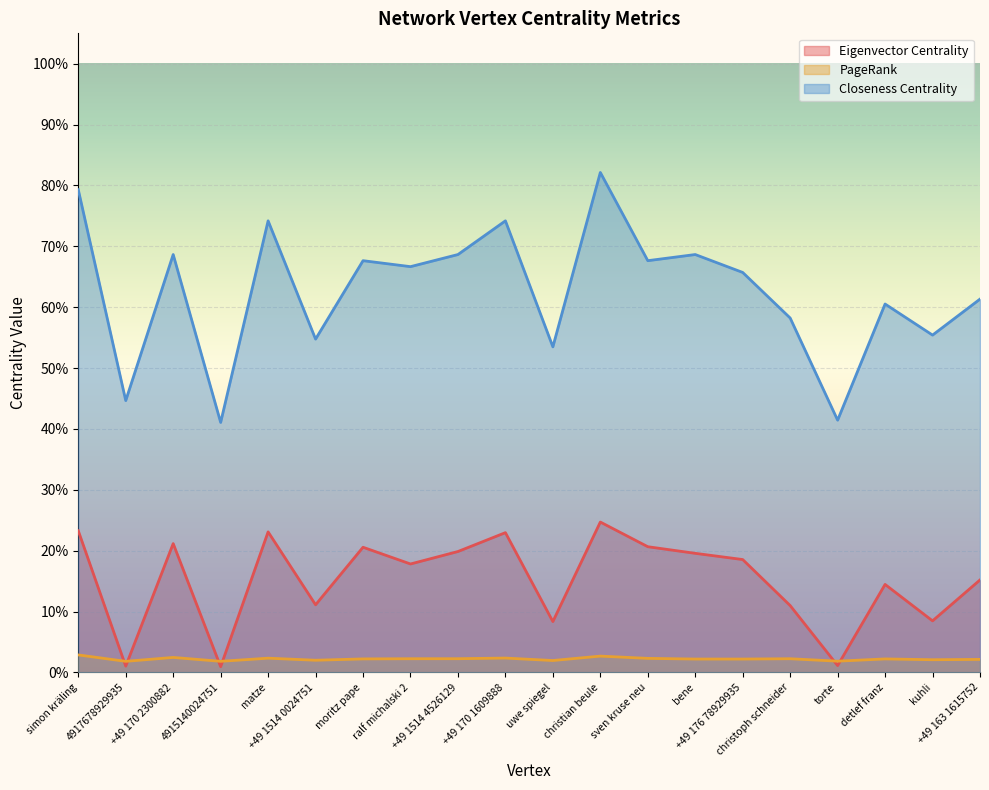

In Eigenvector Centrality, how many points are lower than both neighbors (excluding endpoints)?

7